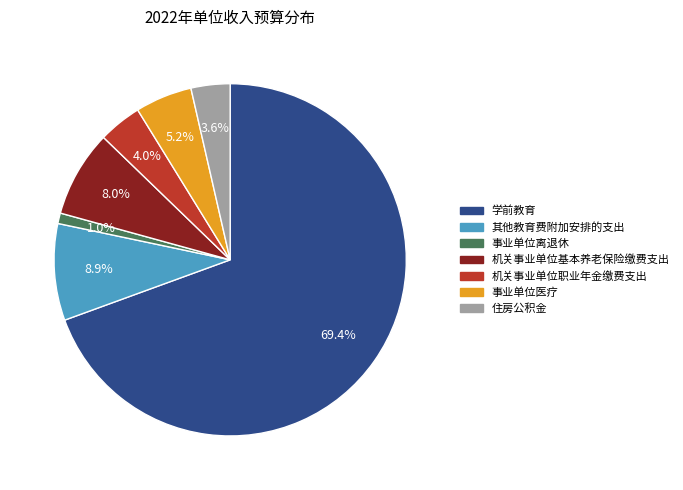

What is the smallest slice in the pie chart?

事业单位离退休